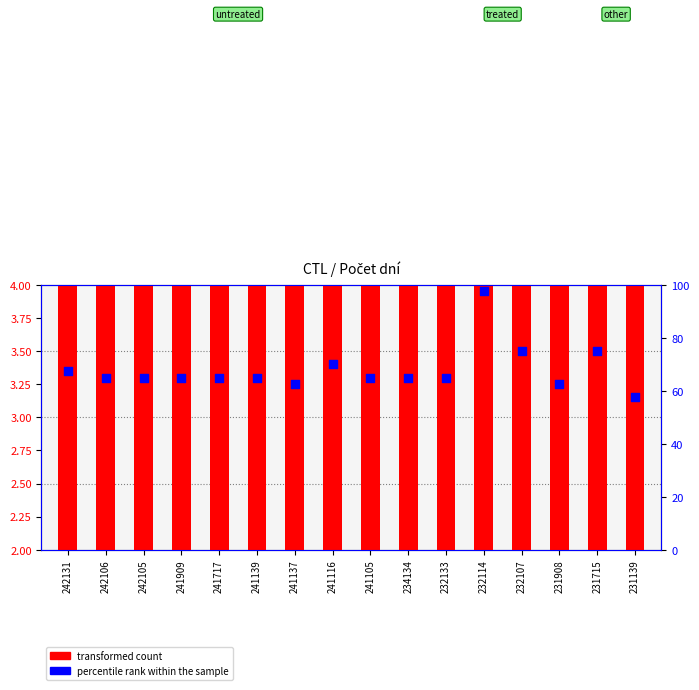

Which series has the widest spread of Y values?

percentile rank within the sample